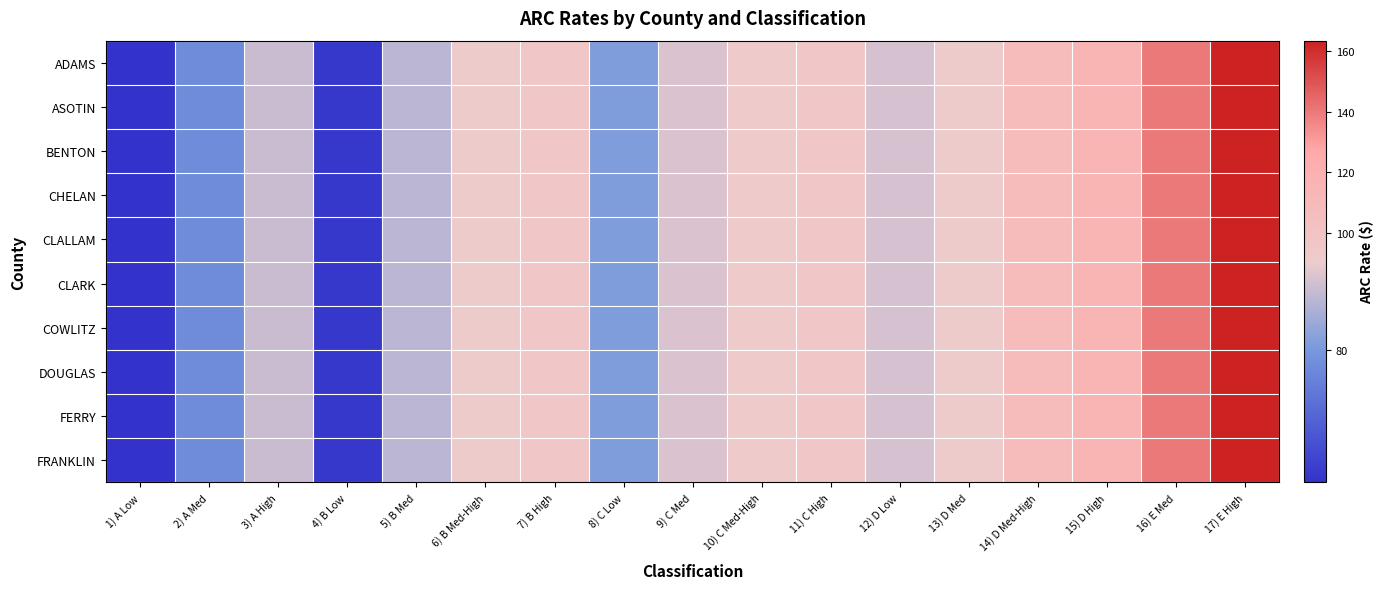

At which category is the sum across all series the highest?

17) E High